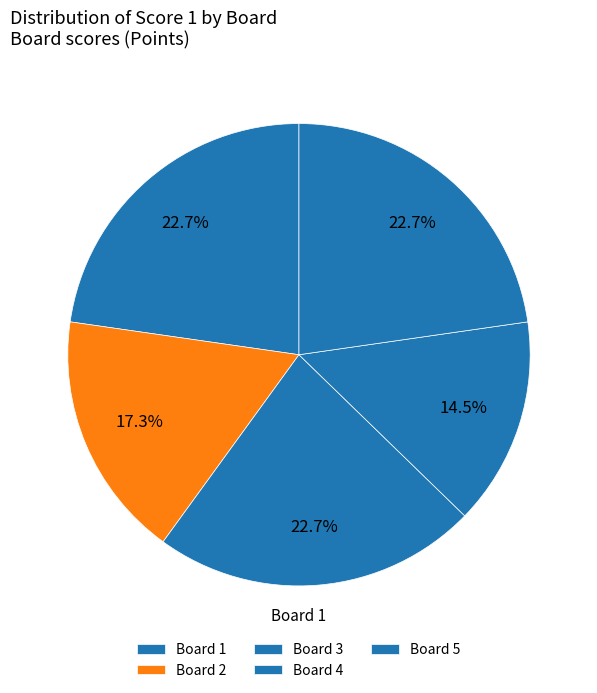

Which slice is the smallest?

Board 4